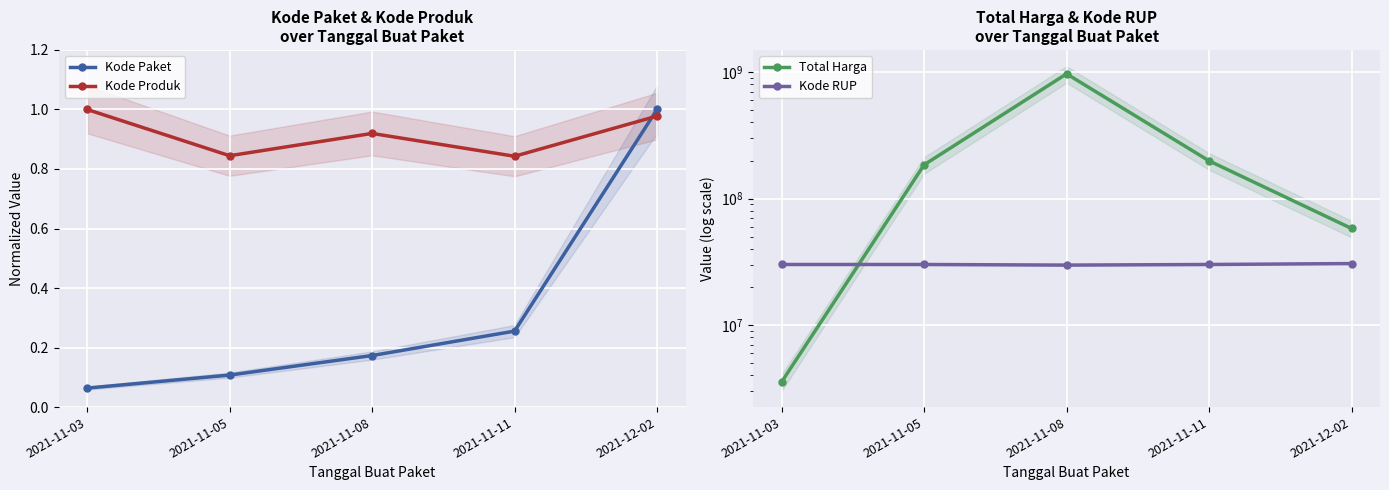

How many distinct data groups are displayed?

4